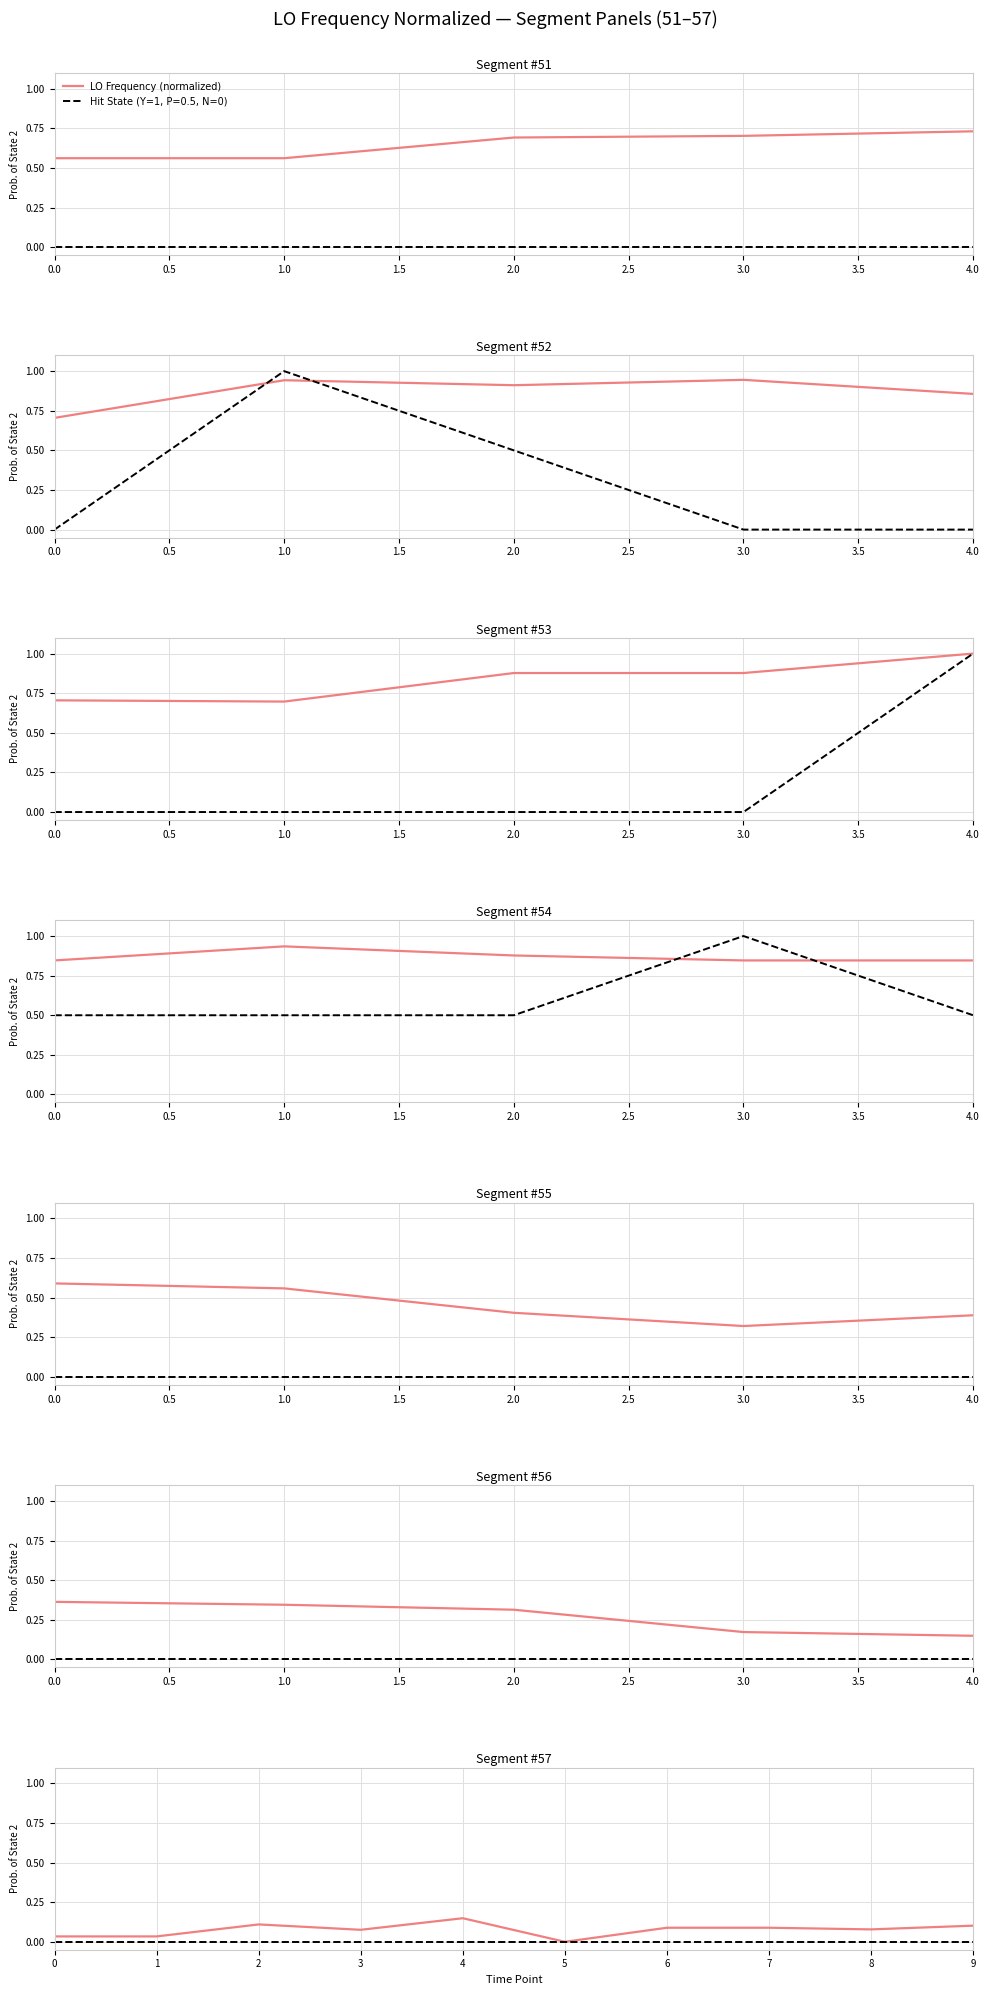

Count the number of values greater than 0.

9